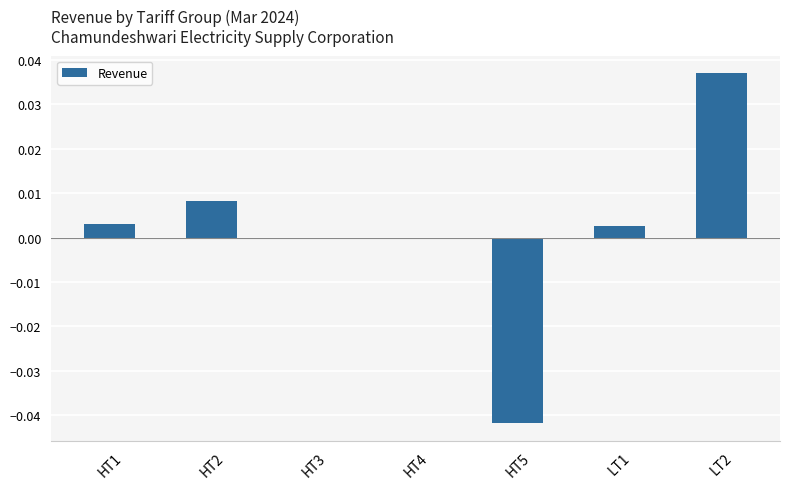

At which category does the chart reach its peak across all series?

LT2